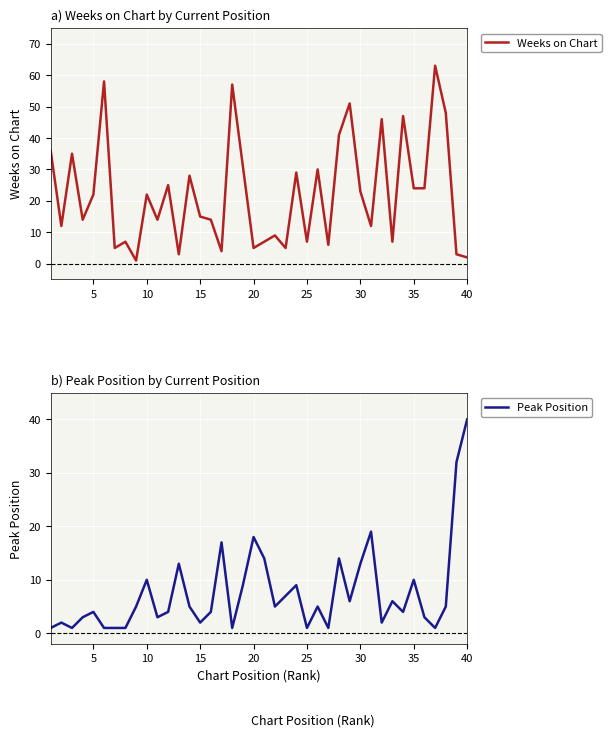

What is the maximum value for Weeks on Chart?

63